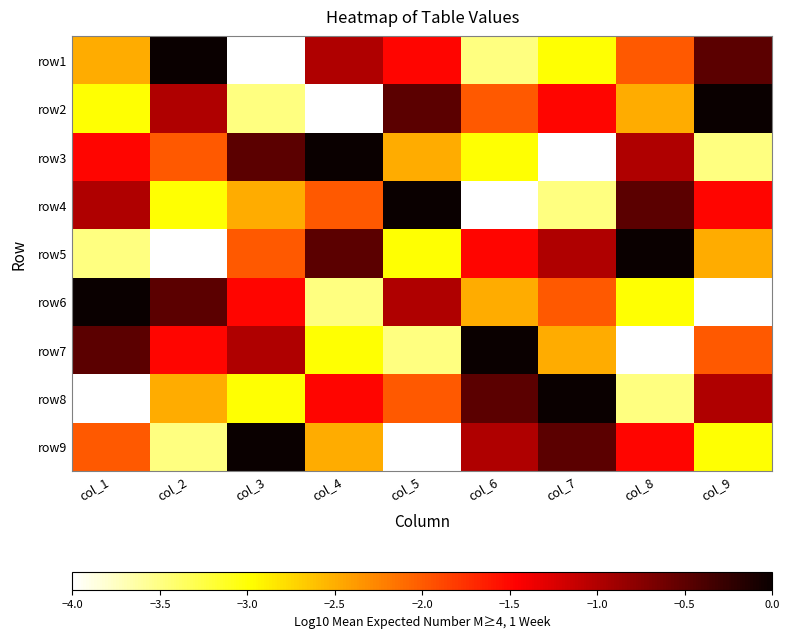

Which category has the lowest value across all series?

col_3